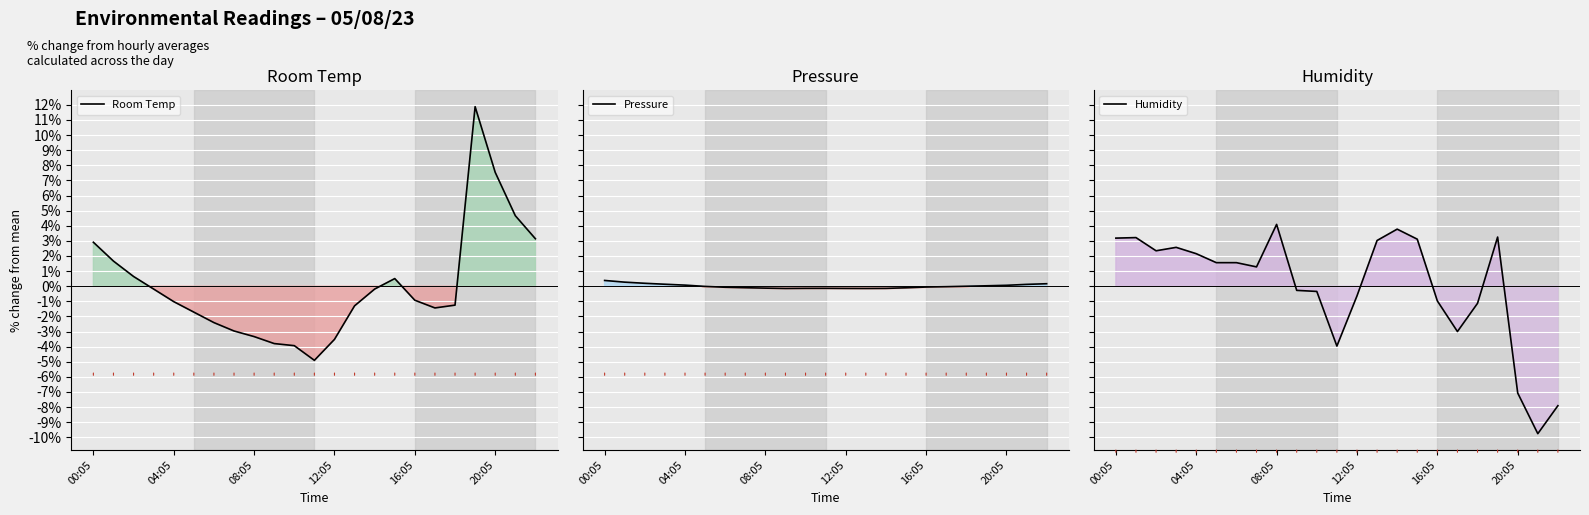

Rank the series at 13 from highest to lowest value.

Humidity, Pressure, Room Temp